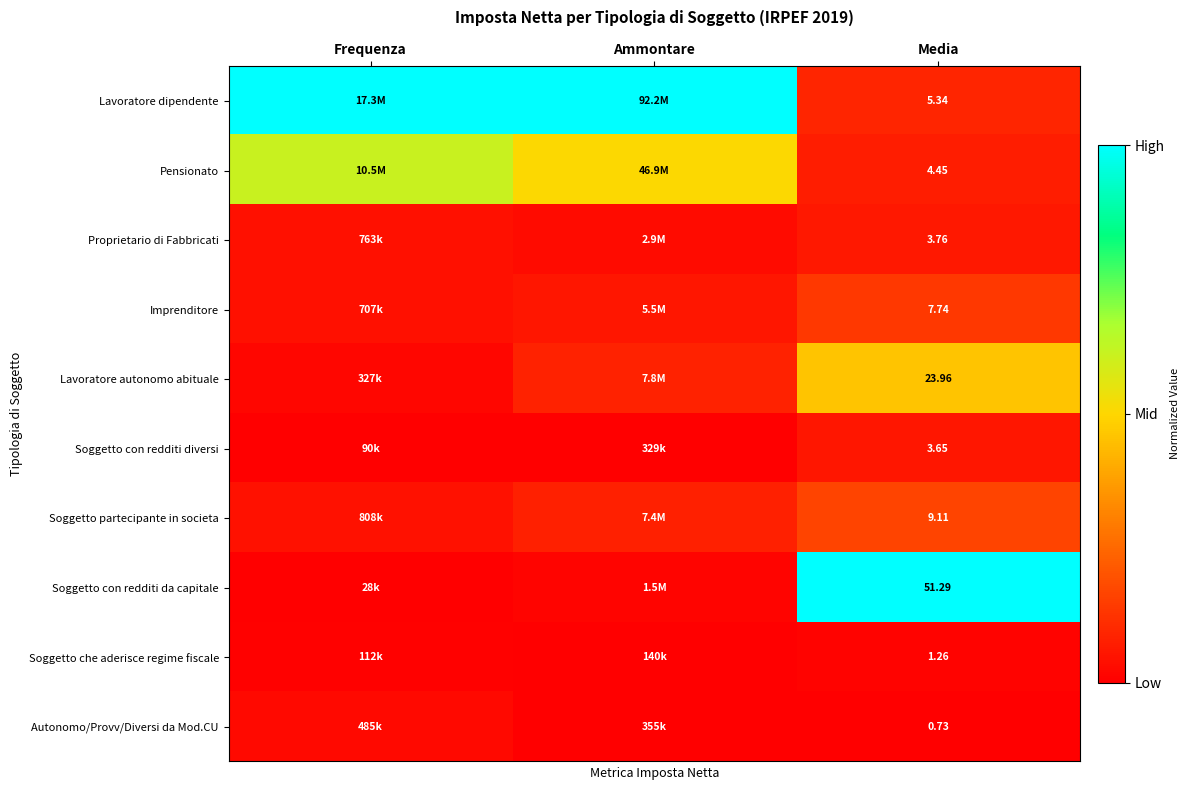

Is it true that Lavoratore autonomo abituale equals 0.6 at Media?

False